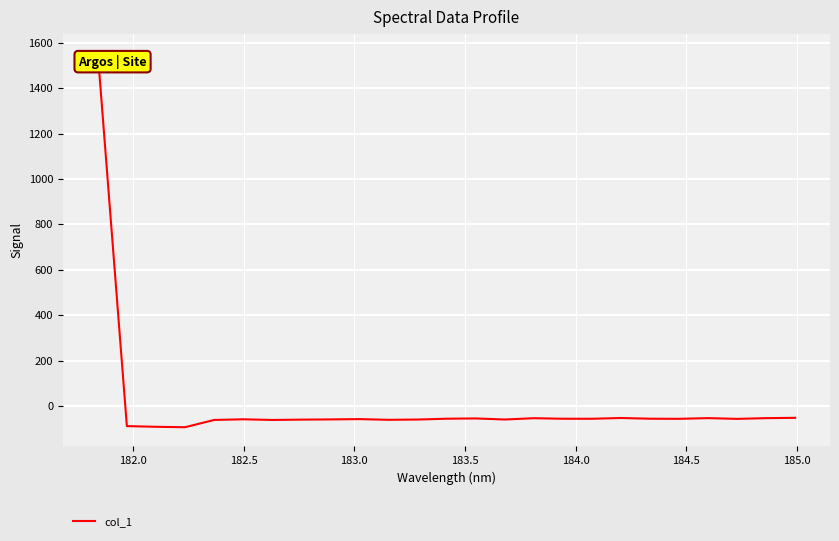

What is the maximum value shown in the chart?

1555.8